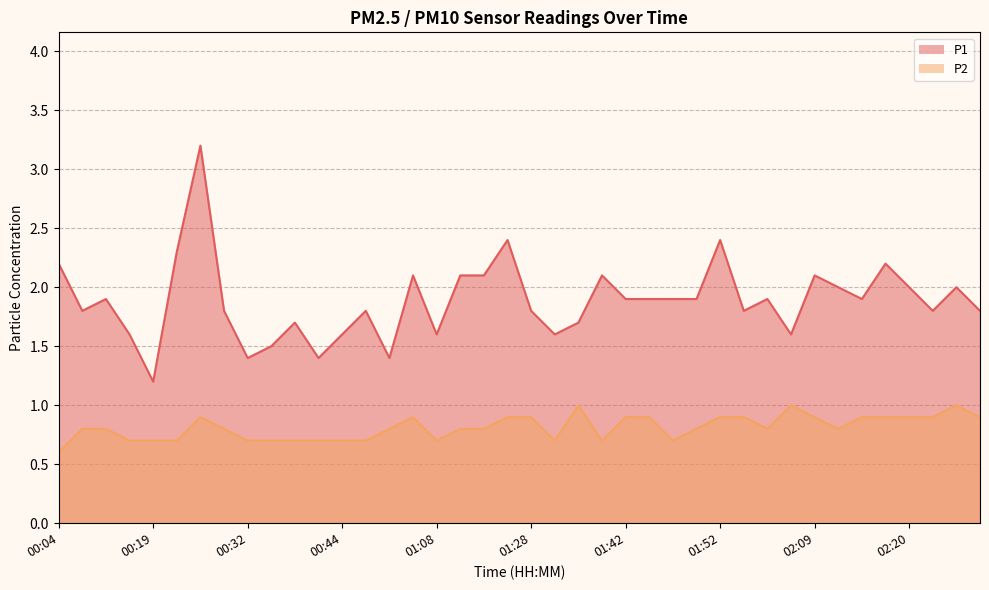

What is the sum of all P2 values?

32.5